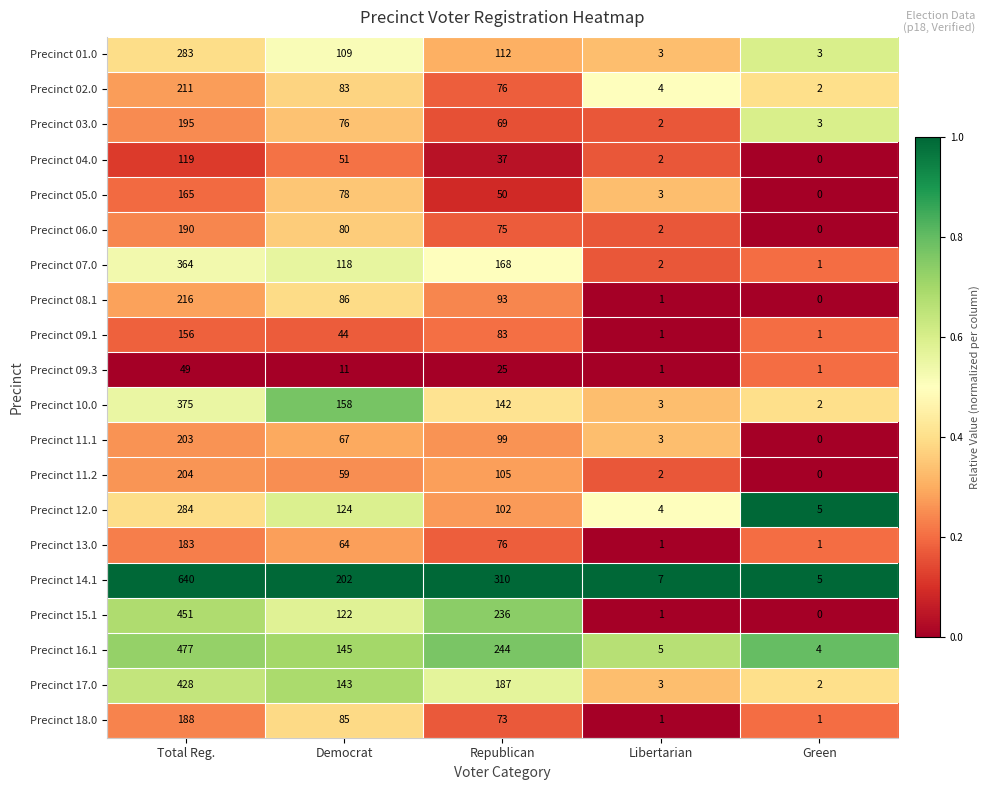

What is the sum of all Precinct 01.0 values?

510